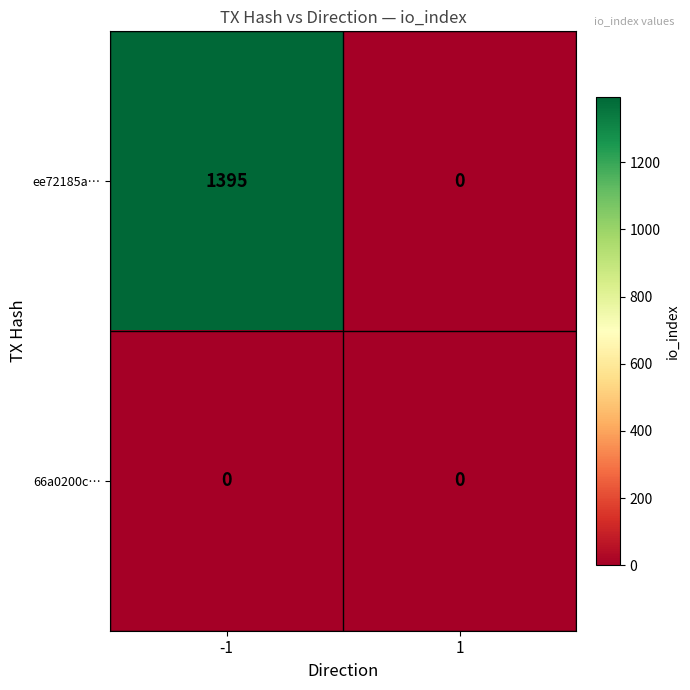

How many data points does each series have?

2